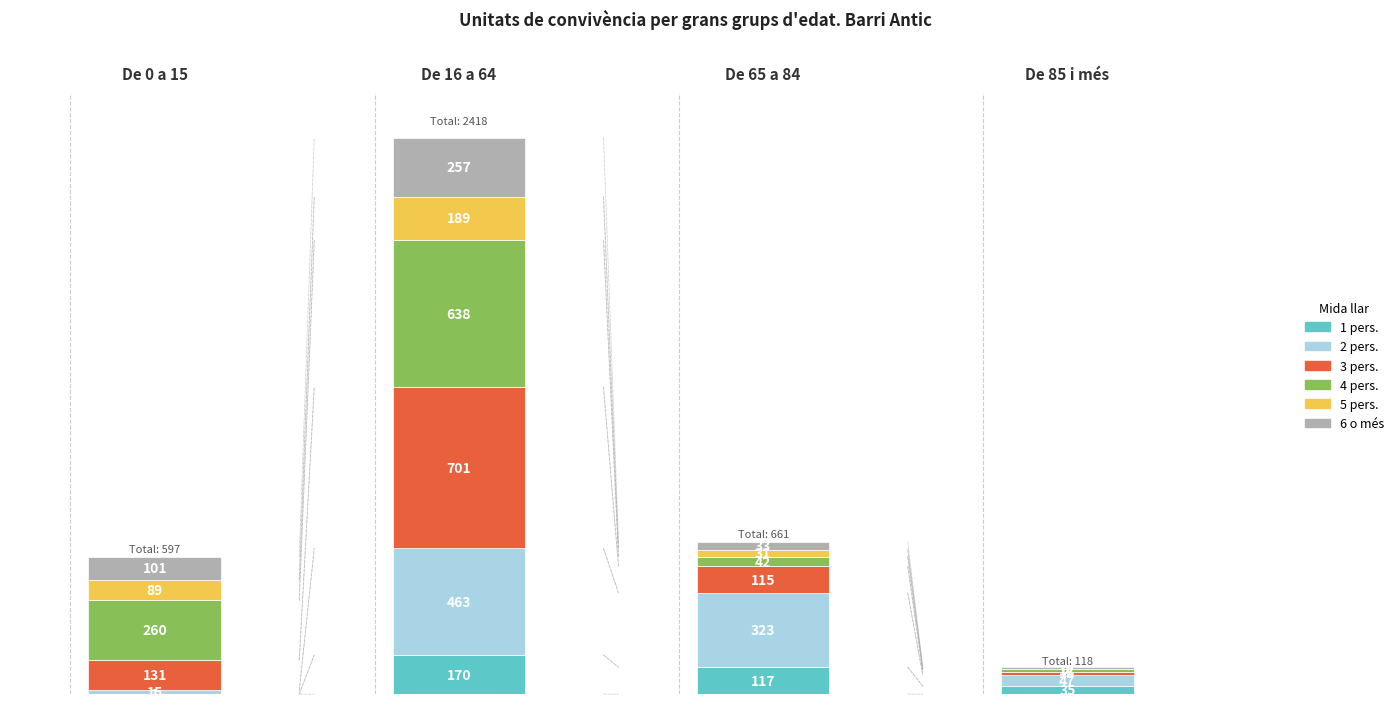

The value of 5 pers. at De 0 a 15 is 89. True or false?

True